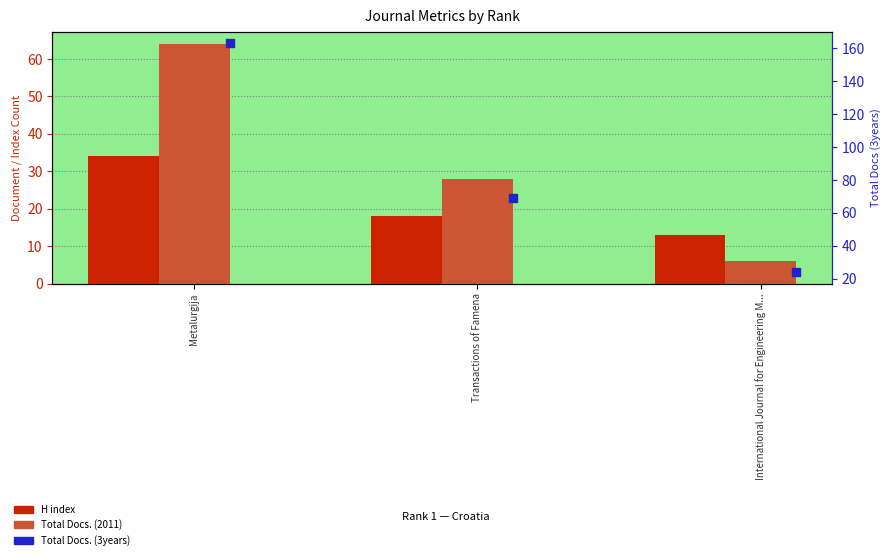

At how many categories does at least one series exceed 50?

2